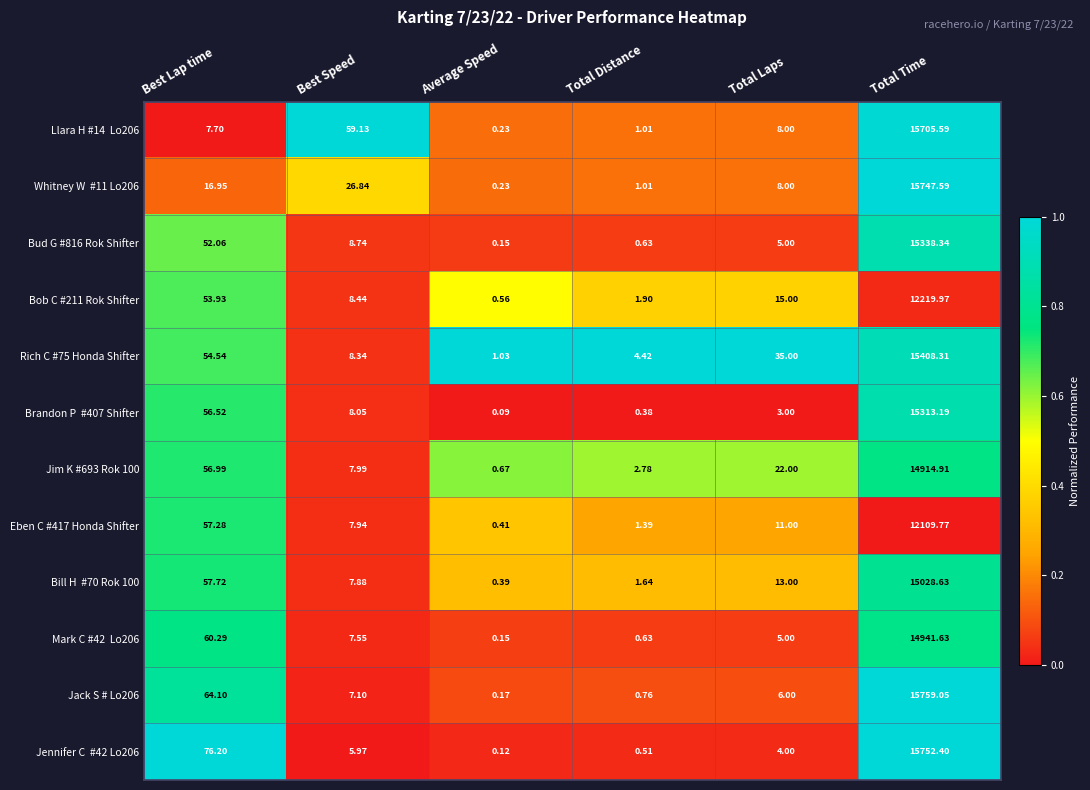

At which category is the sum across all series the highest?

Total Time